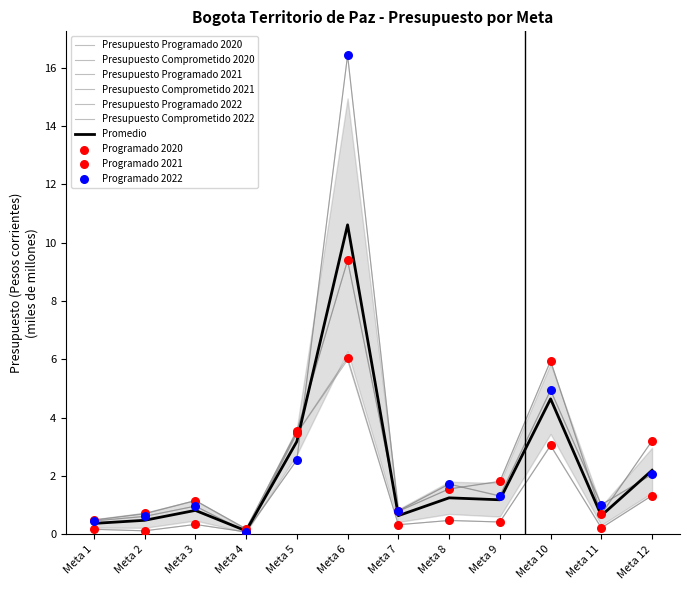

Is the value of Presupuesto Programado 2021 at Meta 1 greater than the value of Presupuesto Comprometido 2022 at Meta 5?

No